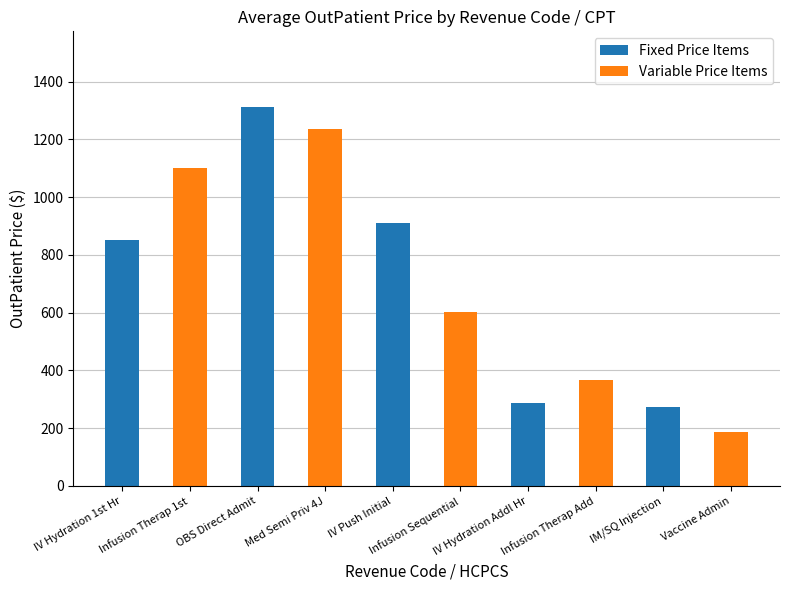

At how many categories does at least one series exceed 562?

3